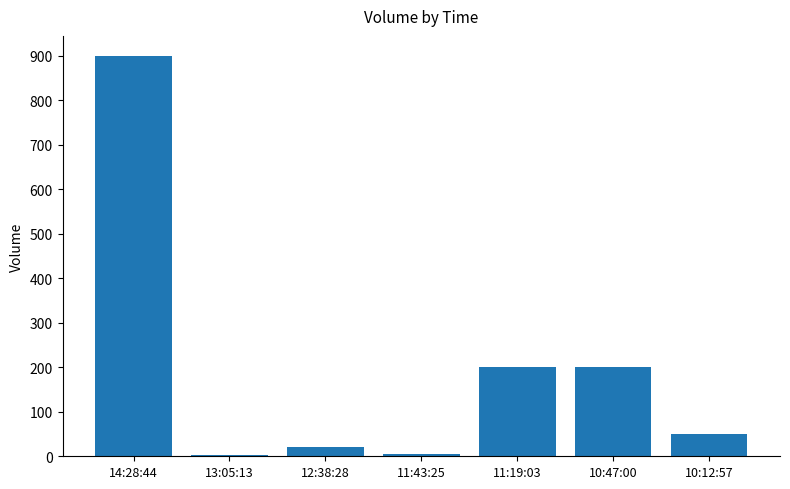

Read the value at 11:19:03, to the nearest 50.

200